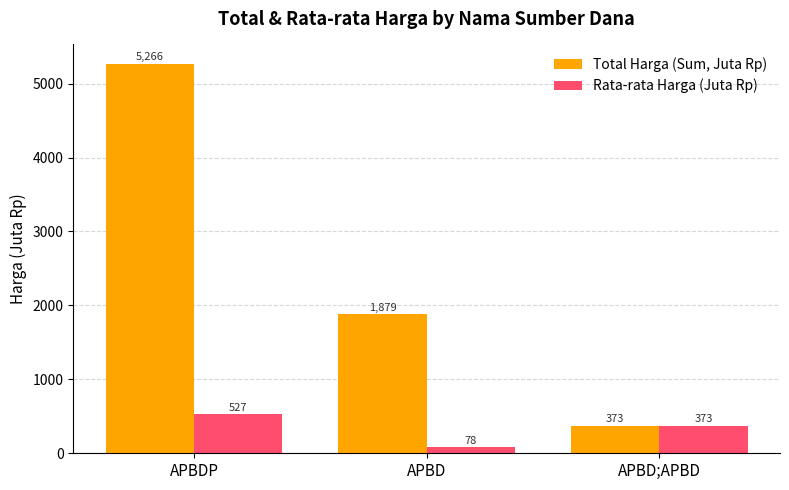

What is the difference between the maximum and minimum values in the Total Harga (Sum, Juta Rp) series?

4893.0